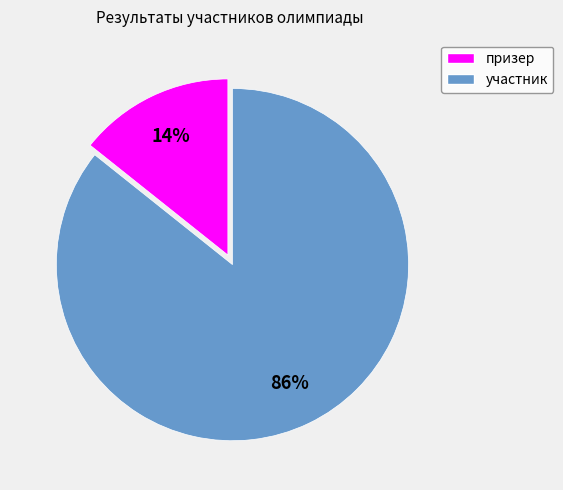

Which category has the smallest portion of the pie?

призер